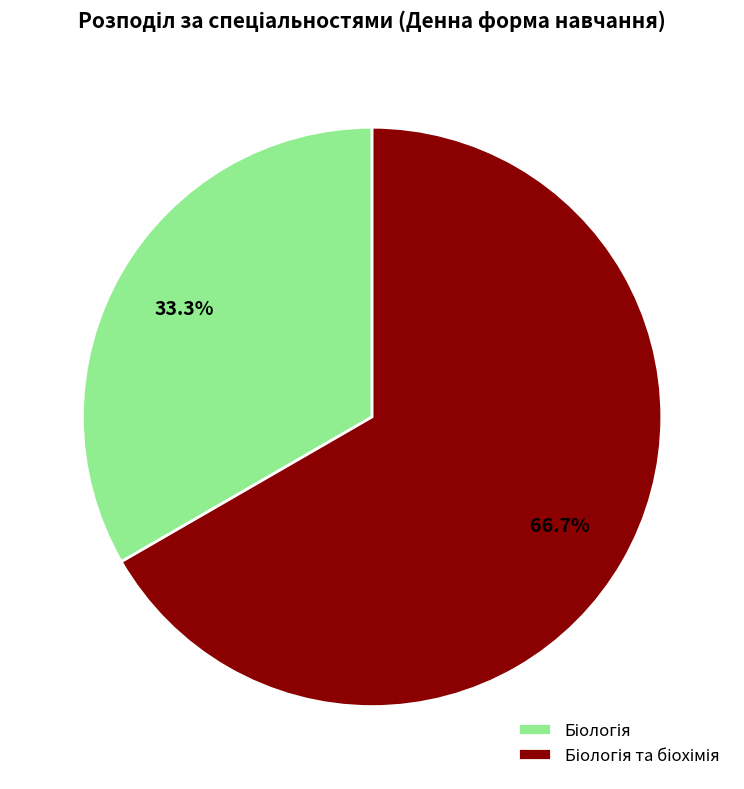

Is there a majority slice in this chart?

Yes